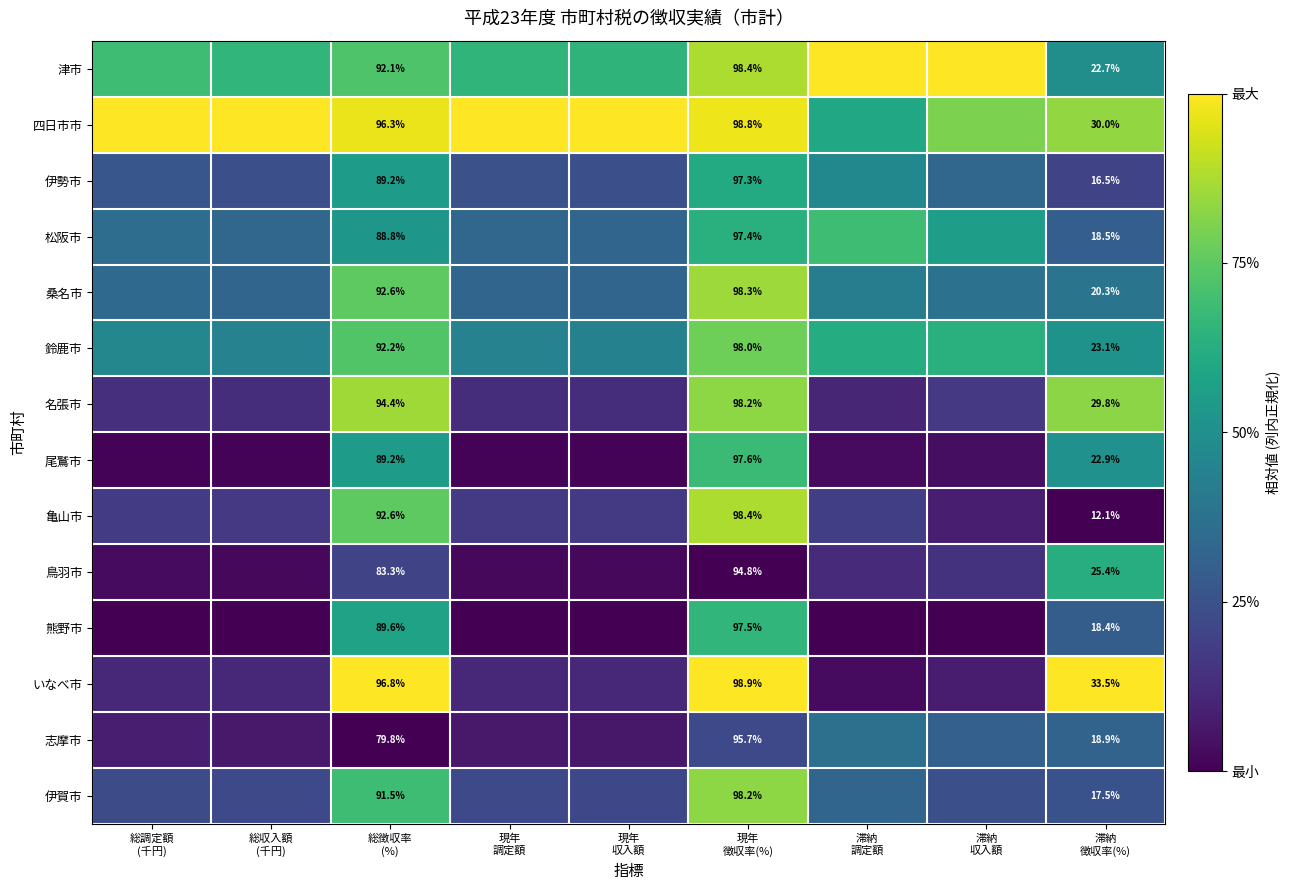

What is the difference between the highest and lowest values at 現年
徴収率(%)?

4.1